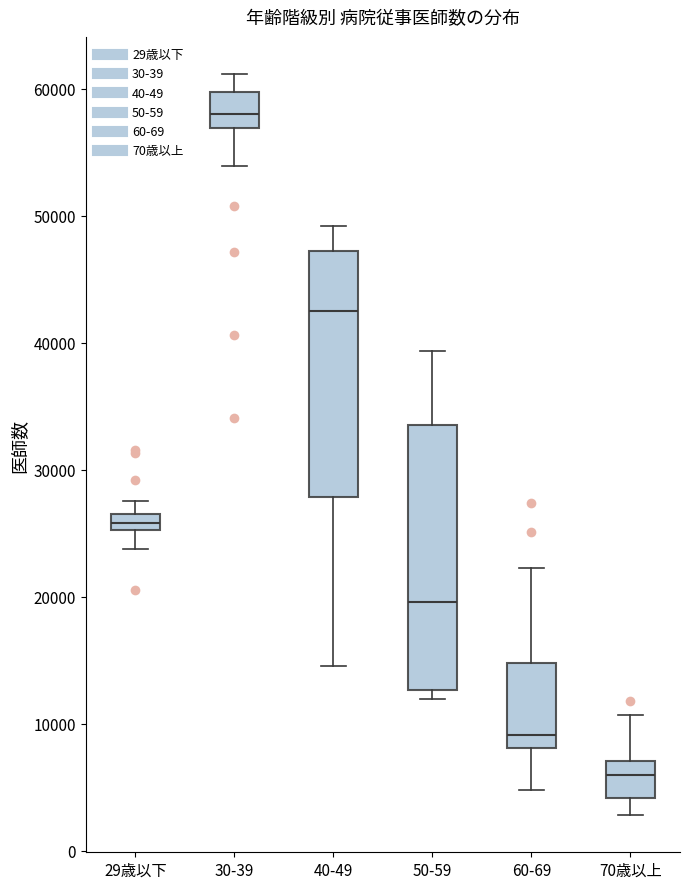

Where is the lower edge of the box for 29歳以下 on the y-axis? The values are not printed on the chart, so give them approximately, as read against the axis.

25000